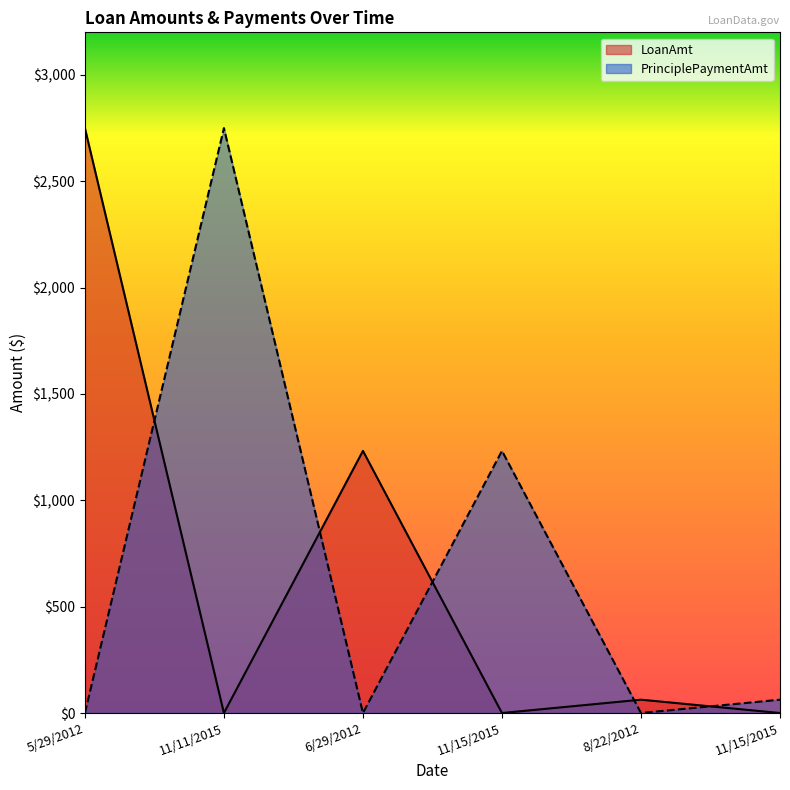

Which series has the largest total across all categories?

LoanAmt